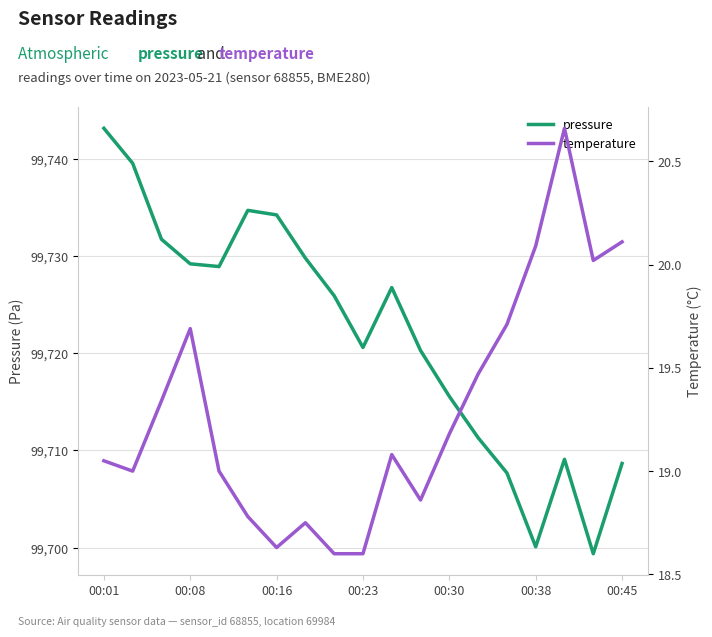

What is the minimum value for pressure?

99699.4